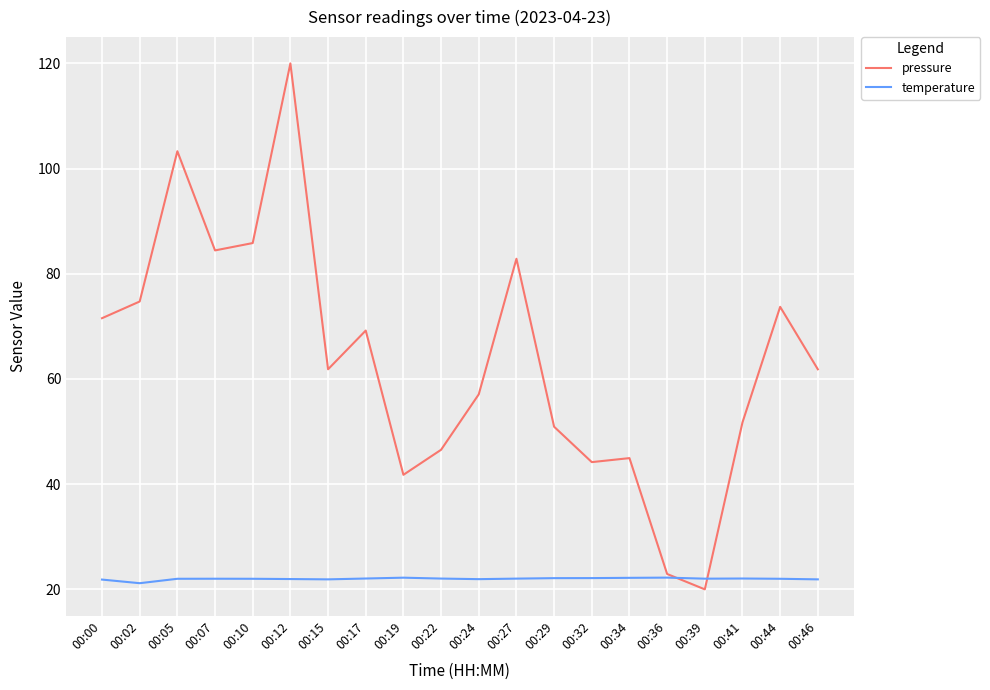

Which series has the largest range (max minus min)?

pressure